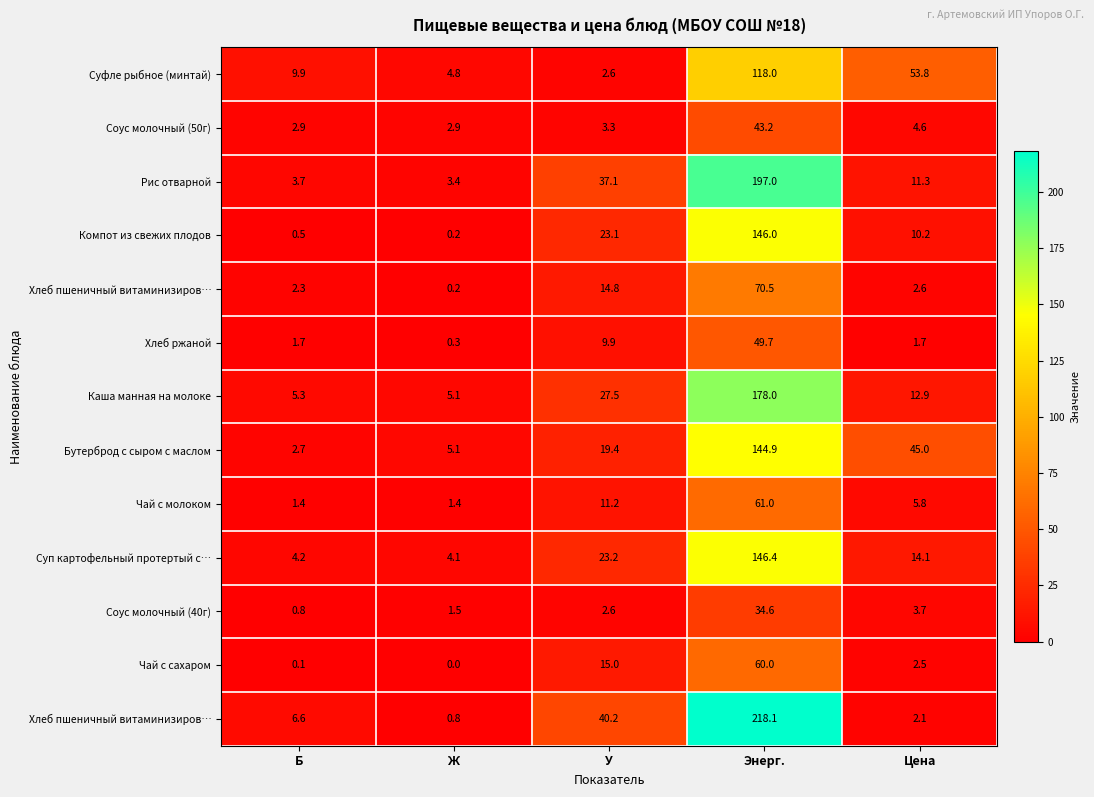

Which category has the lowest value across all series?

Ж